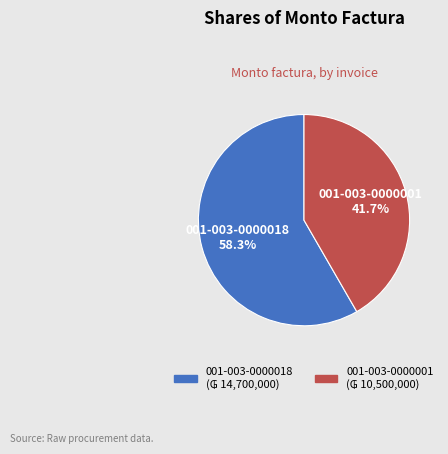

What percentage is the 001-003-0000018 slice, to the nearest percent?

58%